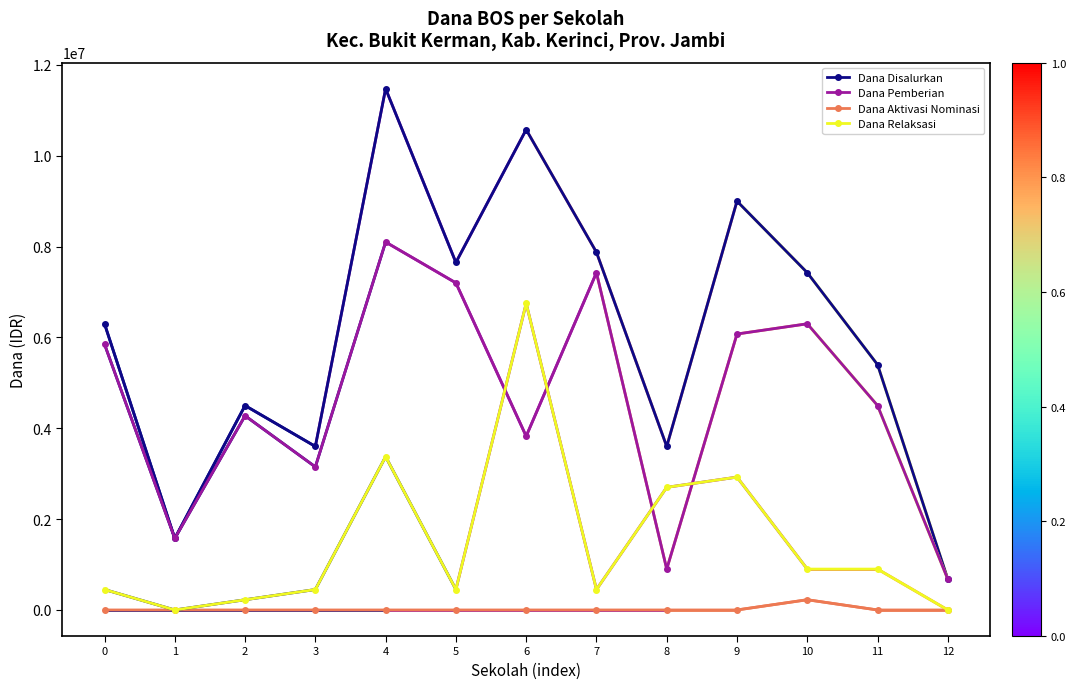

What is the difference between the Dana Pemberian values at 2 and 11?

225000